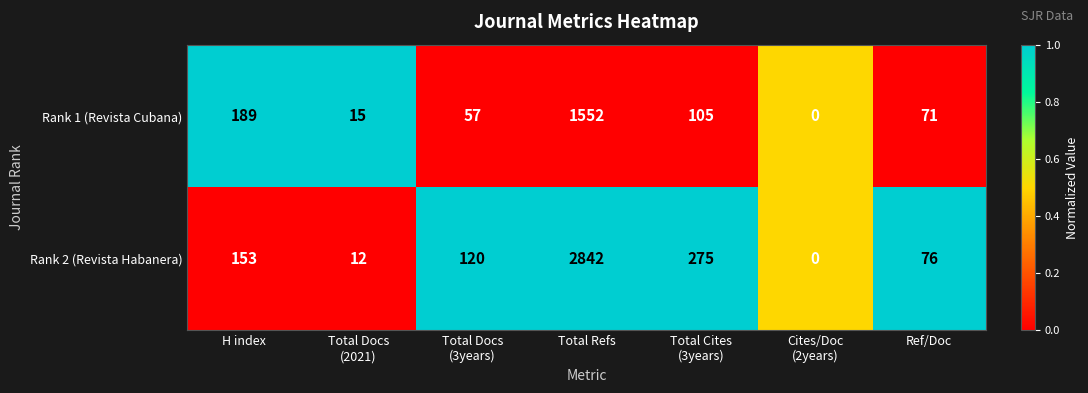

Where is Rank 1 (Revista Cubana) nearest to the value 776?

H index